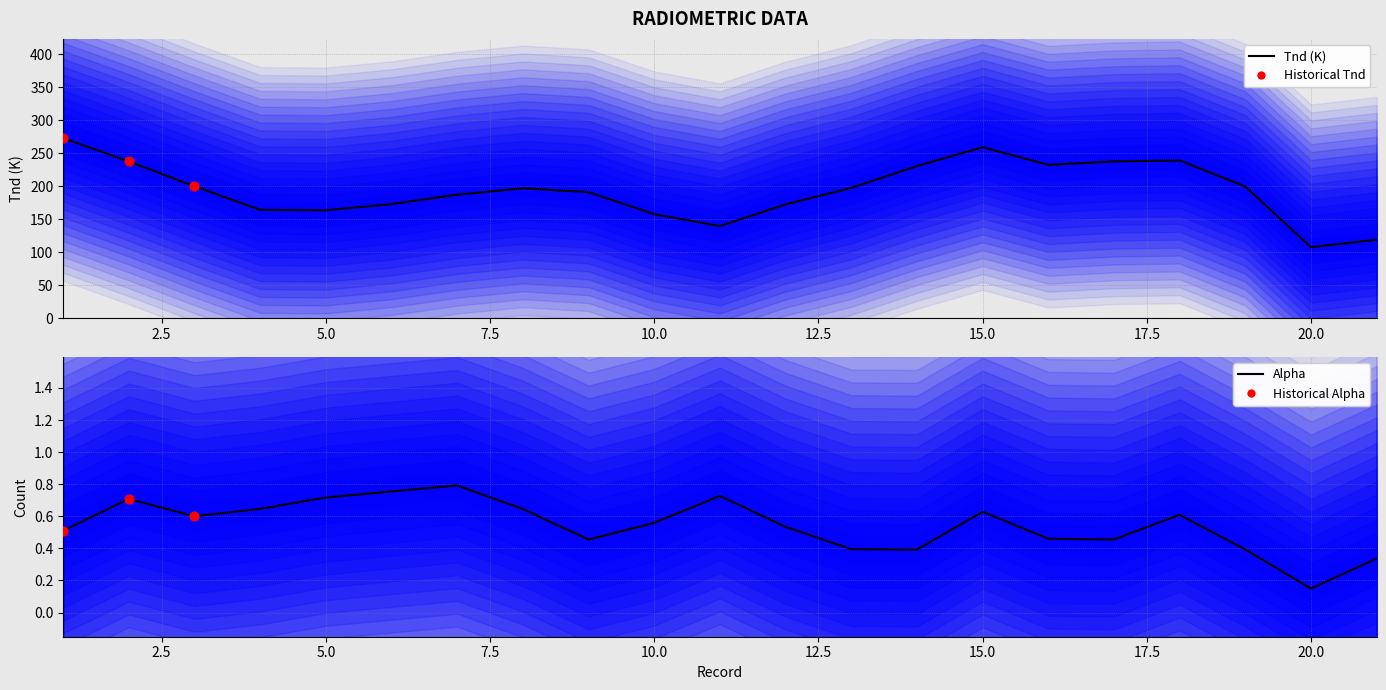

Is the value of Alpha at 20 greater than the value of Tnd at 18?

No